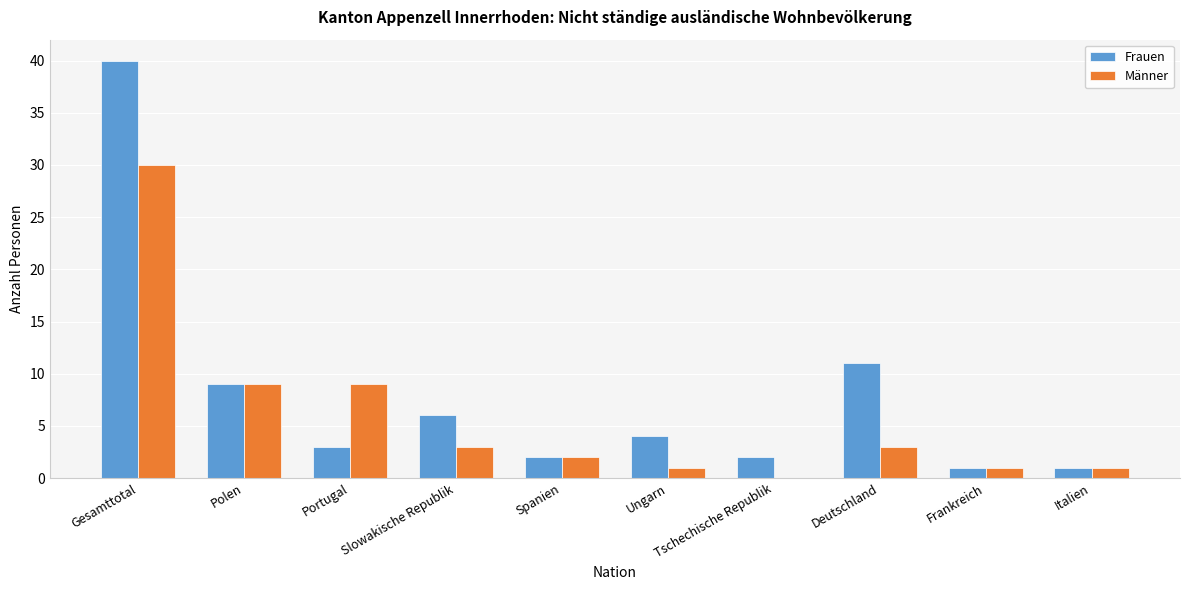

Is the value of Frauen at Deutschland greater than the value of Männer at Gesamttotal?

No